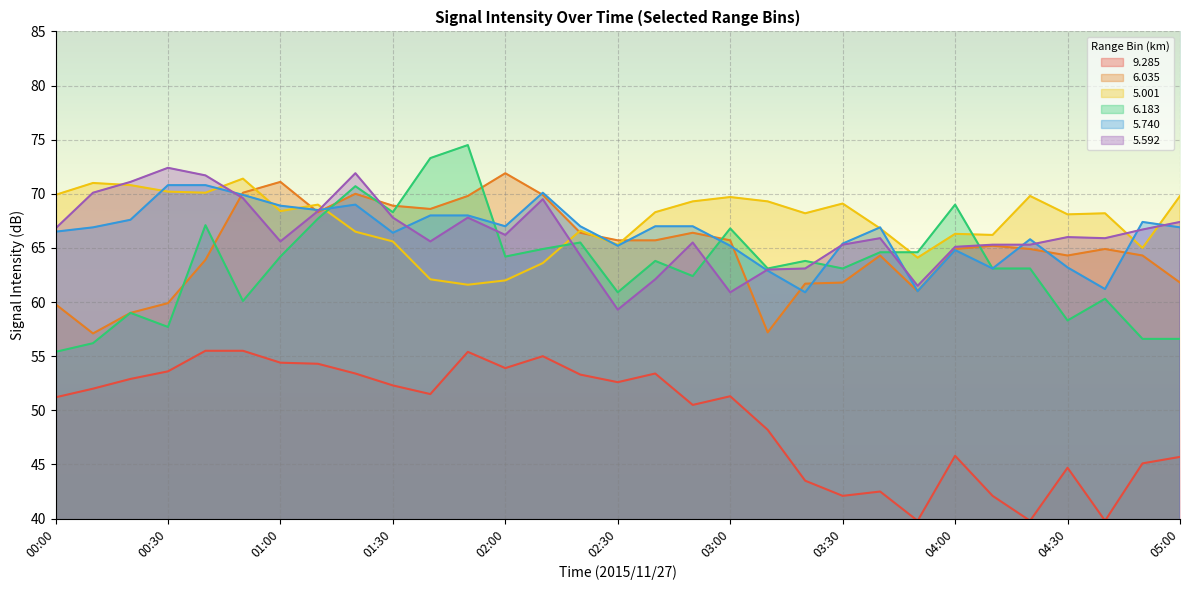

How many data points in 5.740 are less than 66?

11